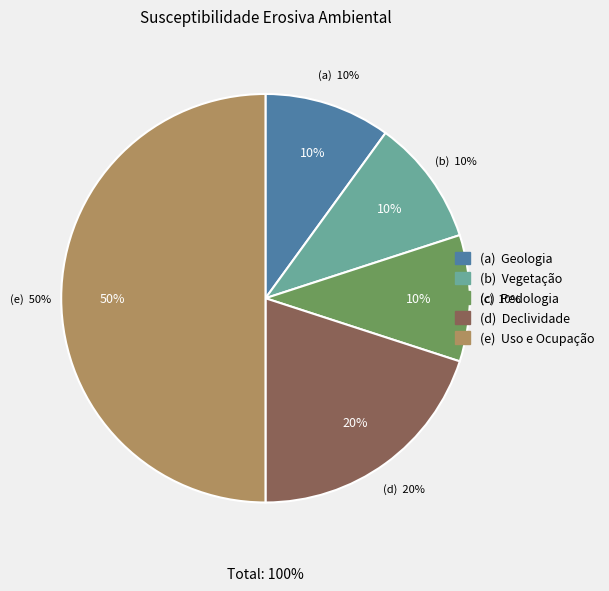

To the nearest percent, what is the average slice percentage?

20%